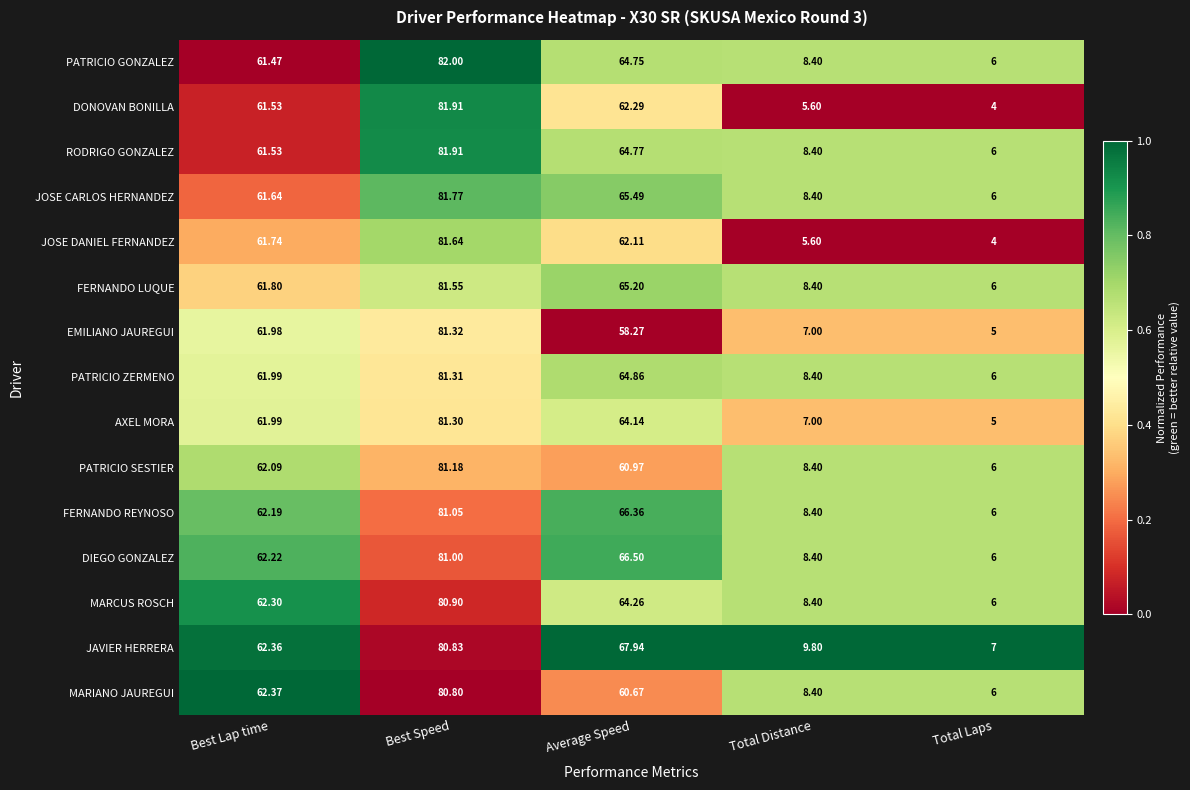

At which label is FERNANDO LUQUE closest to 43?

Best Lap time